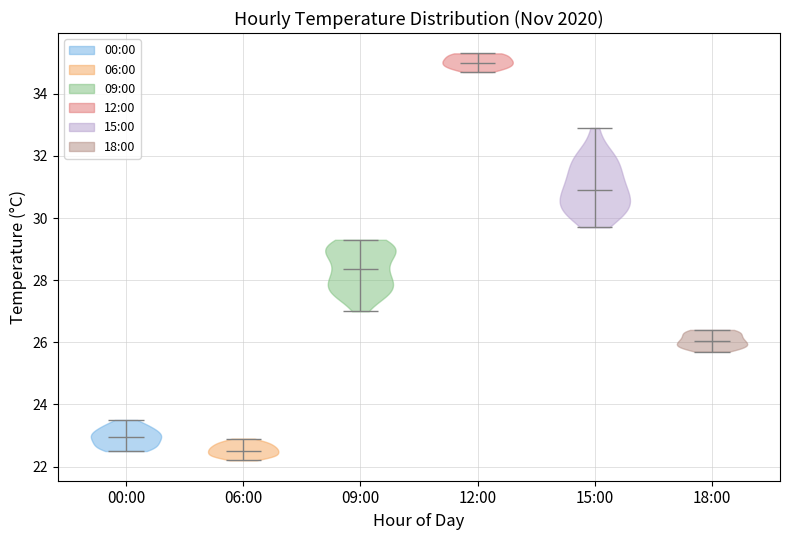

Reading left to right, read every violin against the y-axis: where its median line is, and the lowest and highest points it reaches. The values are not printed on the chart, so give them approximately, as read against the axis.

00:00: median line 23.0, lowest point 22.6, highest point 23.6
06:00: median line 22.6, lowest point 22.2, highest point 23.0
09:00: median line 28.4, lowest point 27.0, highest point 29.4
12:00: median line 35.0, lowest point 34.8, highest point 35.4
15:00: median line 31.0, lowest point 29.8, highest point 33.0
18:00: median line 26.0, lowest point 25.8, highest point 26.4